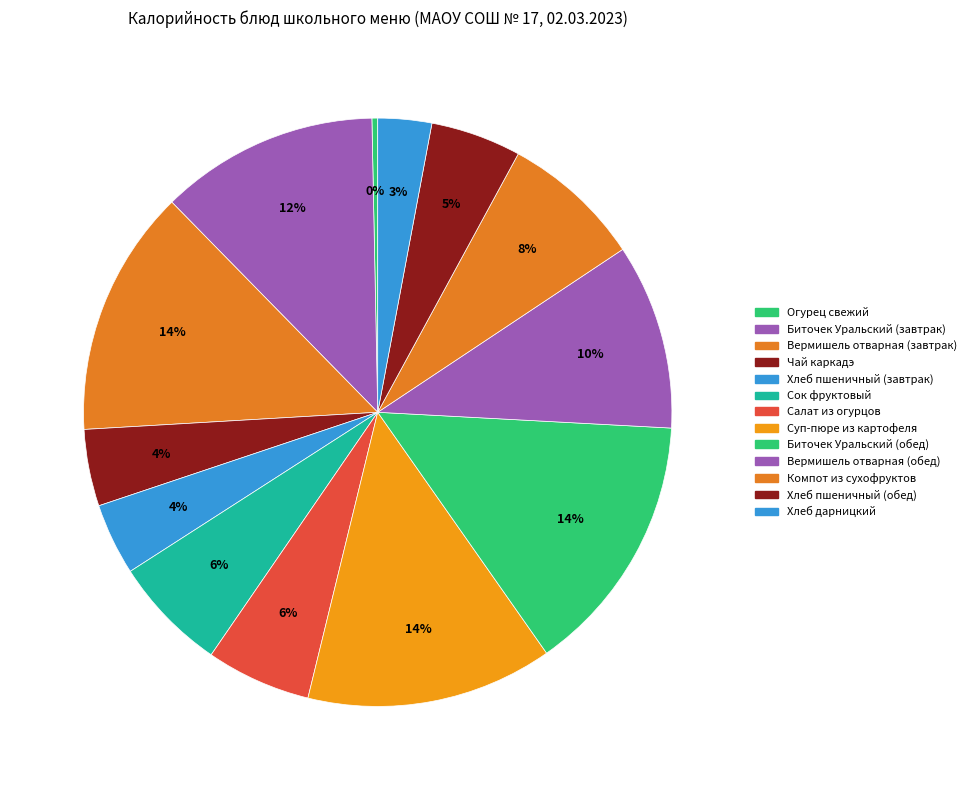

To the nearest percent, what percentage of the pie is Биточек Уральский (обед)?

14%